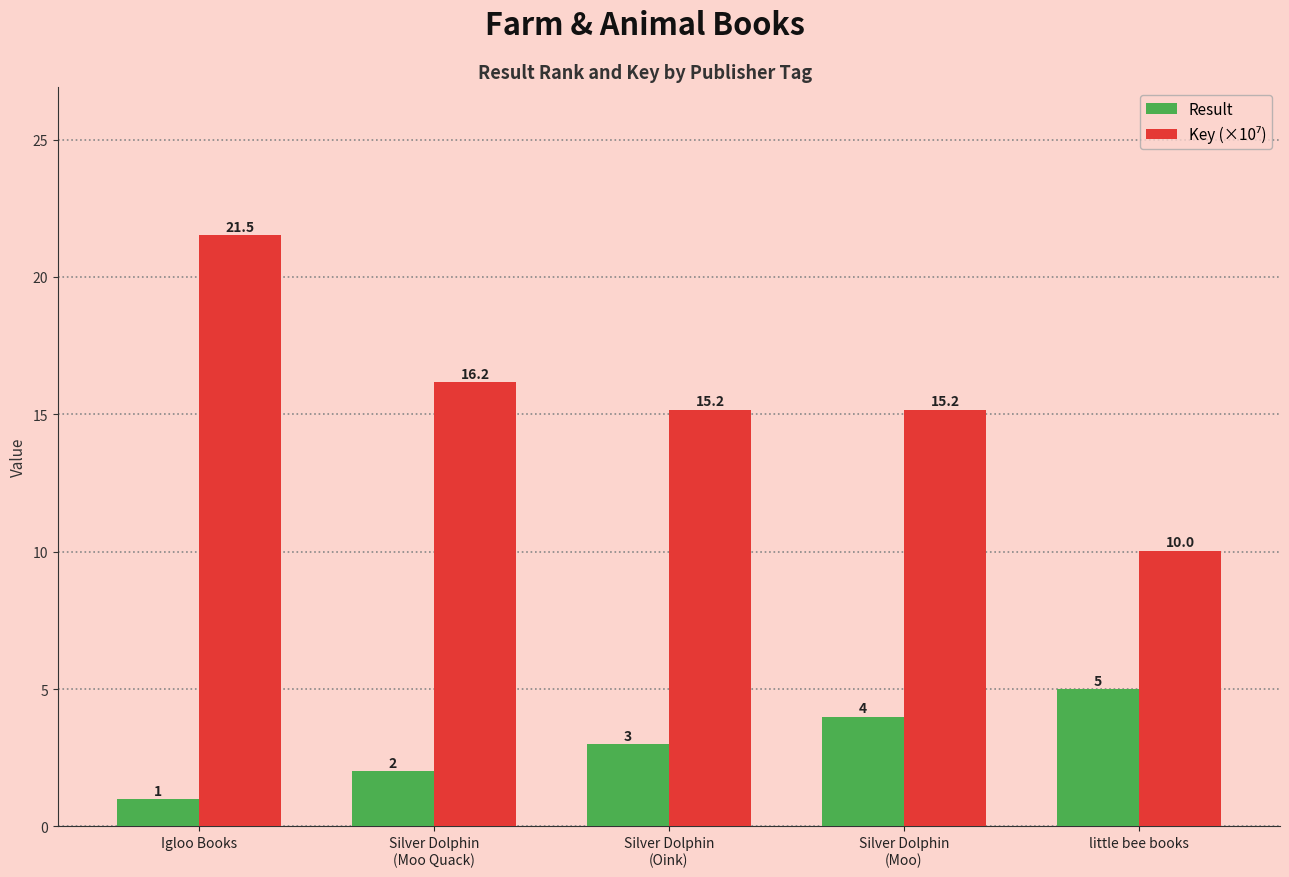

What is the difference between the maximum and minimum values in the Result series?

4.0